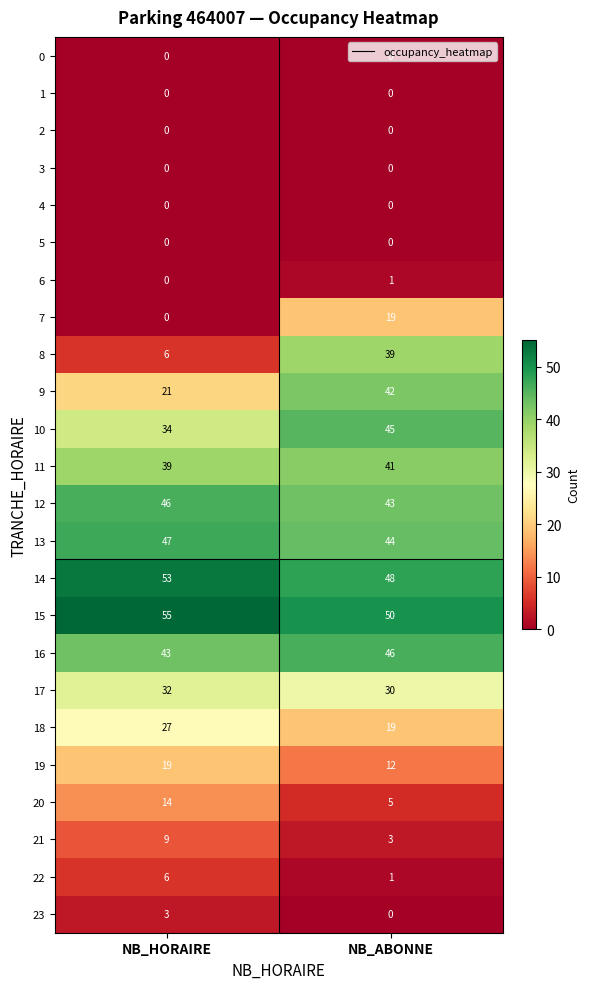

True or false: 14 has a value of 25 at NB_HORAIRE.

False